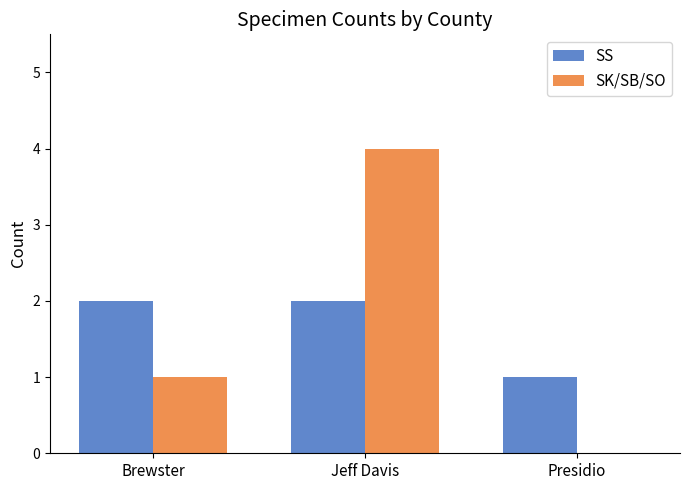

What is the spread (max minus min) of values at Presidio?

1